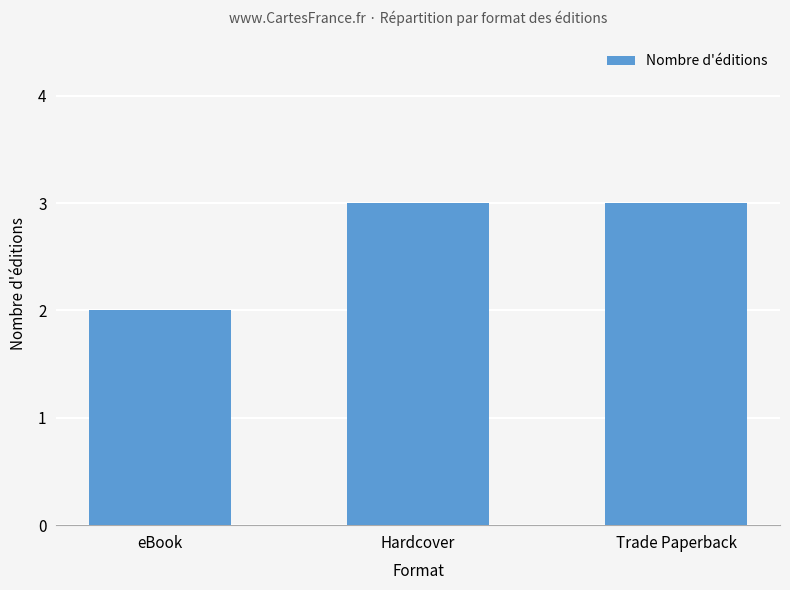

The chart shows a value of 5 at Trade Paperback. True or false?

False